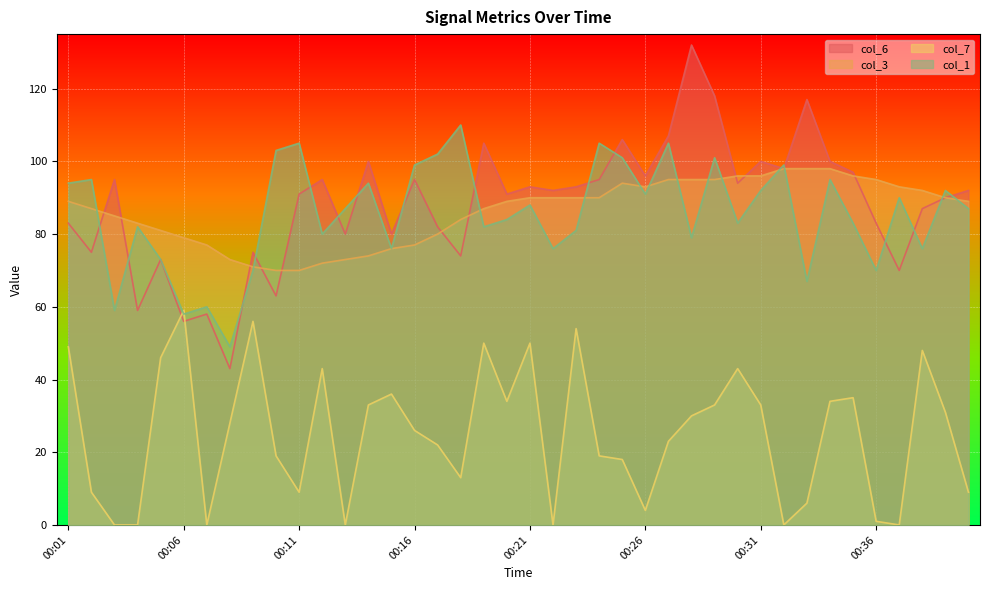

True or false: col_3 and col_7 intersect in this chart.

False